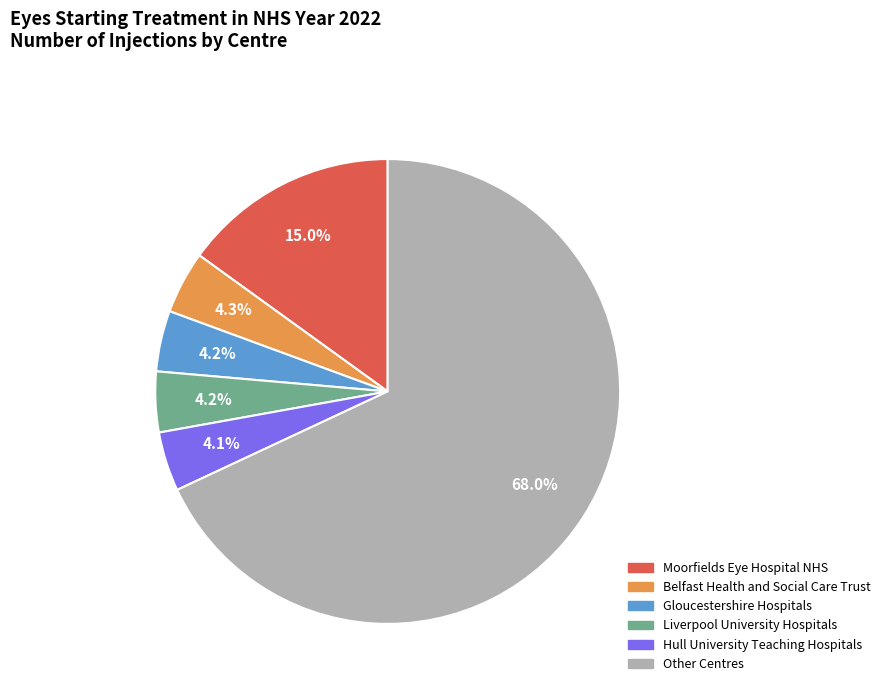

Is there any slice that represents more than half of the pie?

Yes